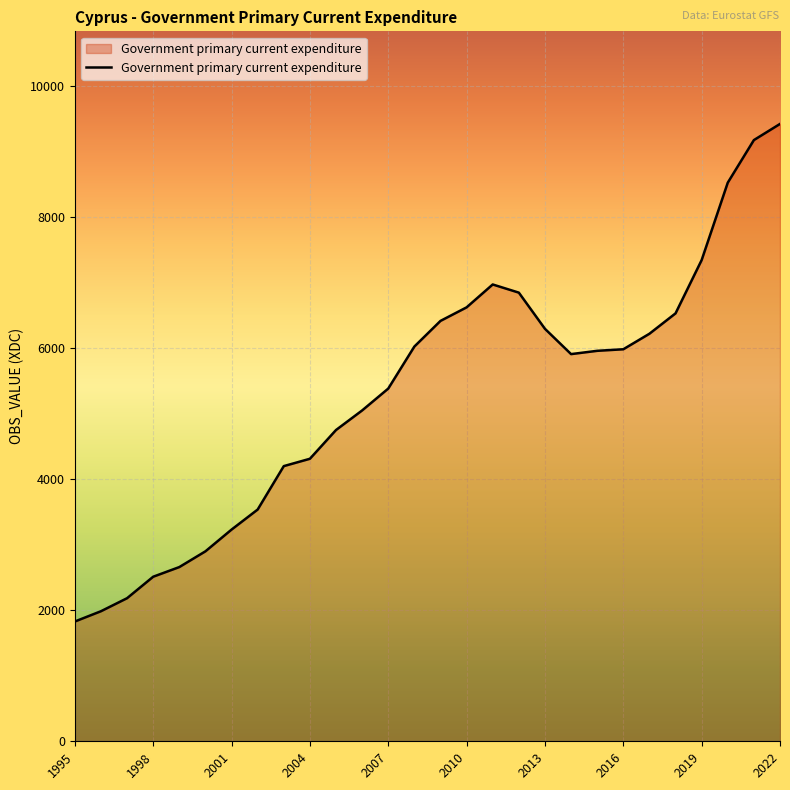

What is the smallest value displayed?

1828.1